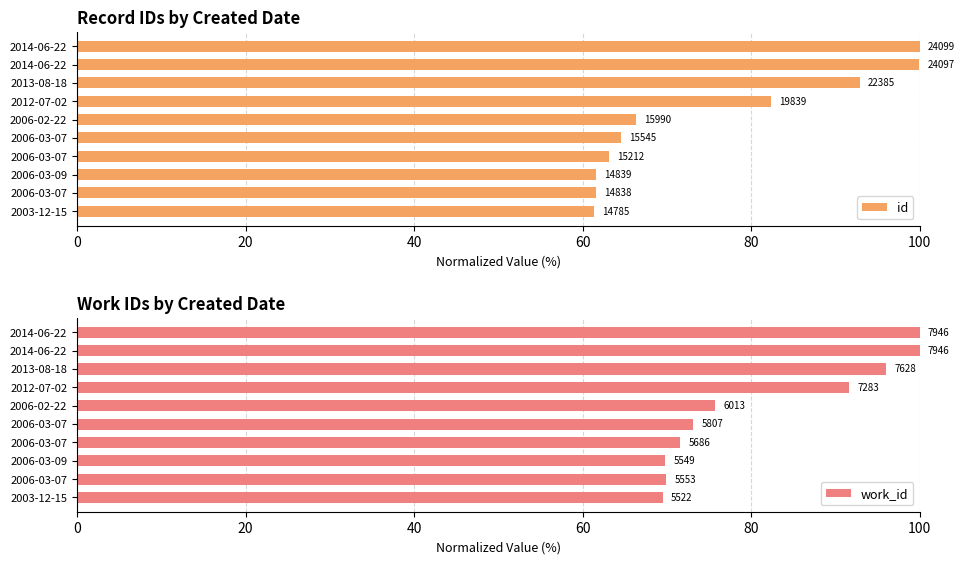

Between 2006-03-07 and 2006-02-22, which series saw the biggest shift?

work_id